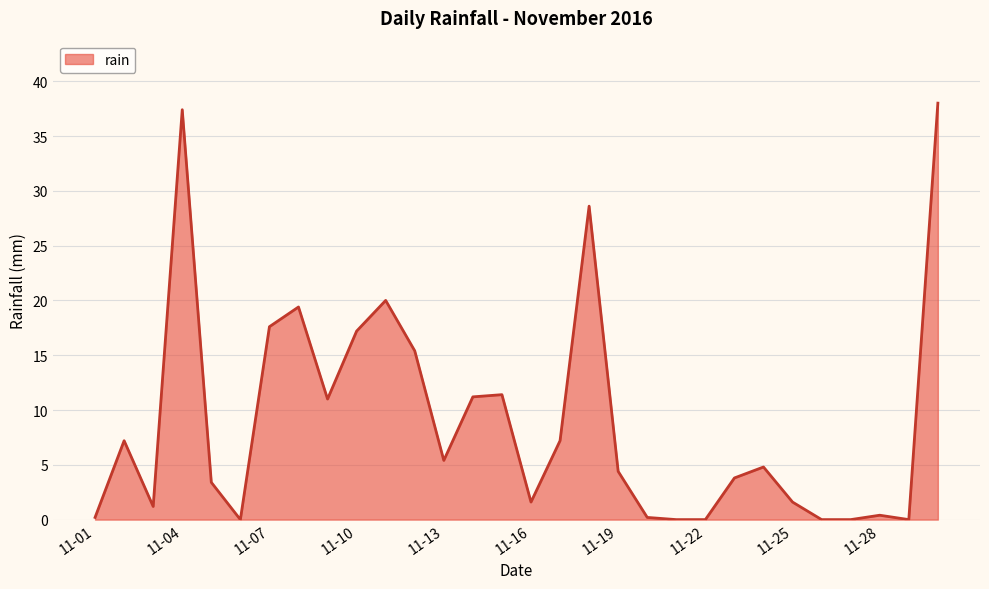

What is the difference between the maximum and minimum values?

38.0